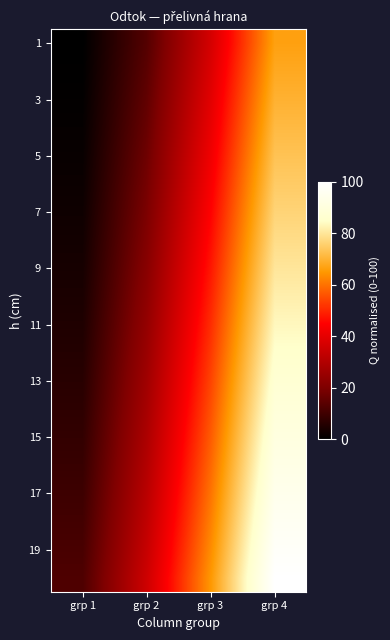

At which category is the sum across all series the highest?

grp 4